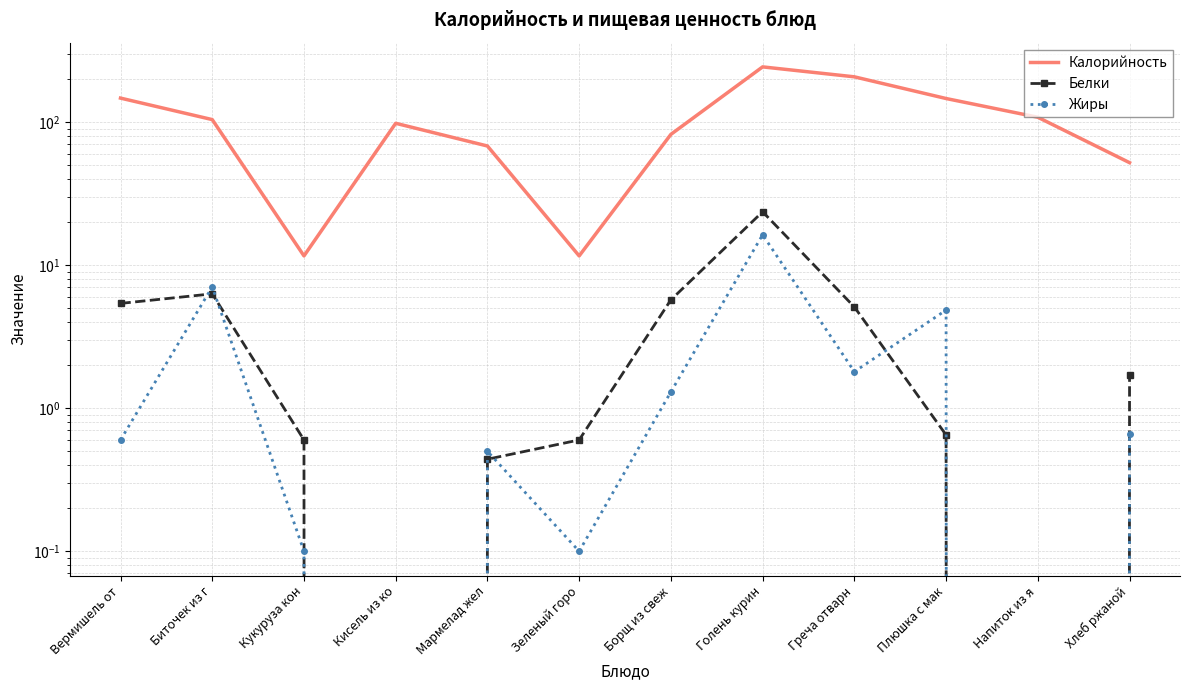

How many lines are shown in the chart?

3